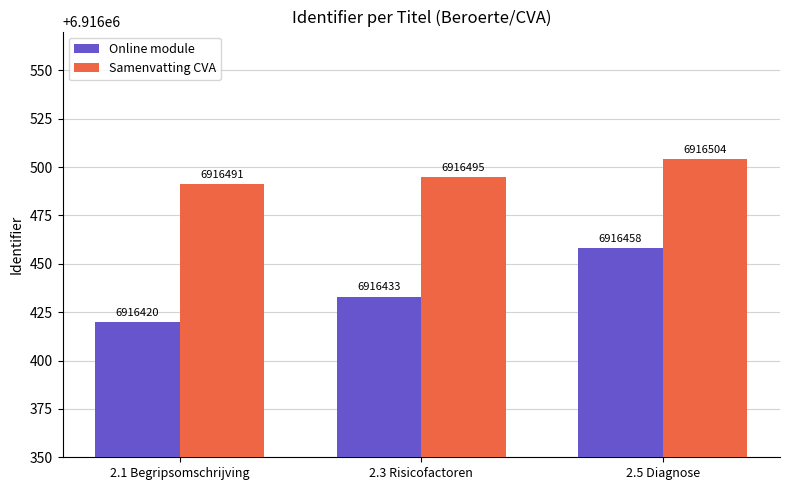

What is the minimum value shown in the chart?

6916420